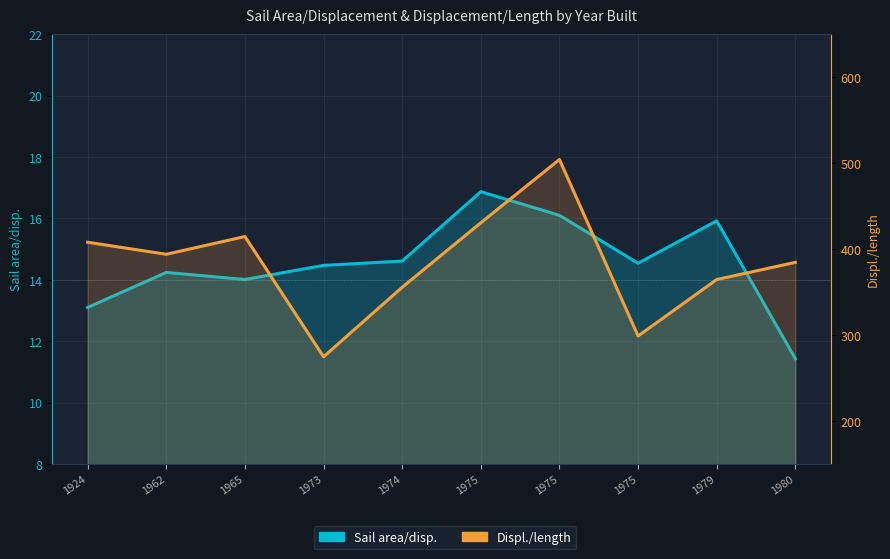

Rank the categories by Displ./length value from lowest to highest.

1973, 1975, 1974, 1979, 1980, 1962, 1924, 1965, 1975, 1975